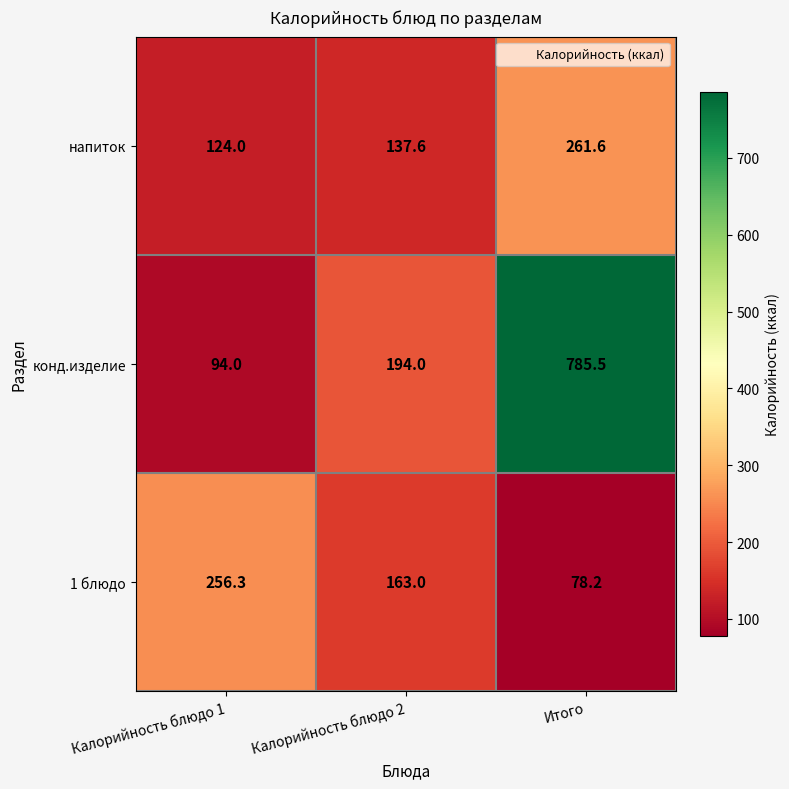

List the series in order of their peak value, highest first.

конд.изделие, напиток, 1 блюдо